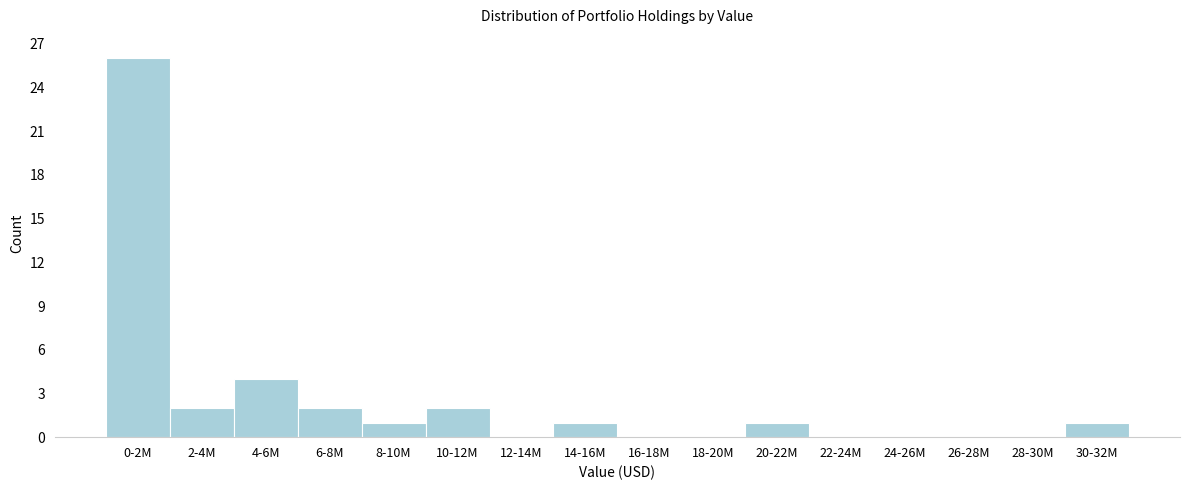

Reading left to right, transcribe all the data shown in this chart.

0-2M=26	2-4M=2	4-6M=4	6-8M=2	8-10M=1	10-12M=2	12-14M=0	14-16M=1	16-18M=0	18-20M=0	20-22M=1	22-24M=0	24-26M=0	26-28M=0	28-30M=0	30-32M=1